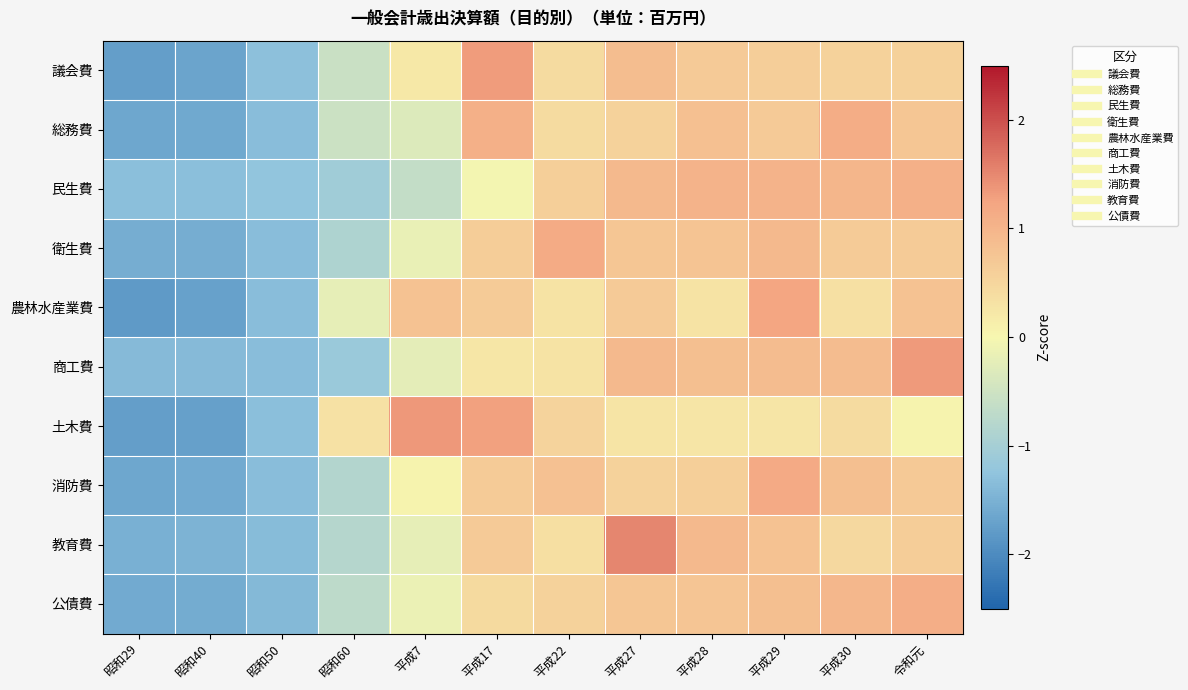

Which series has the largest total across all categories?

議会費